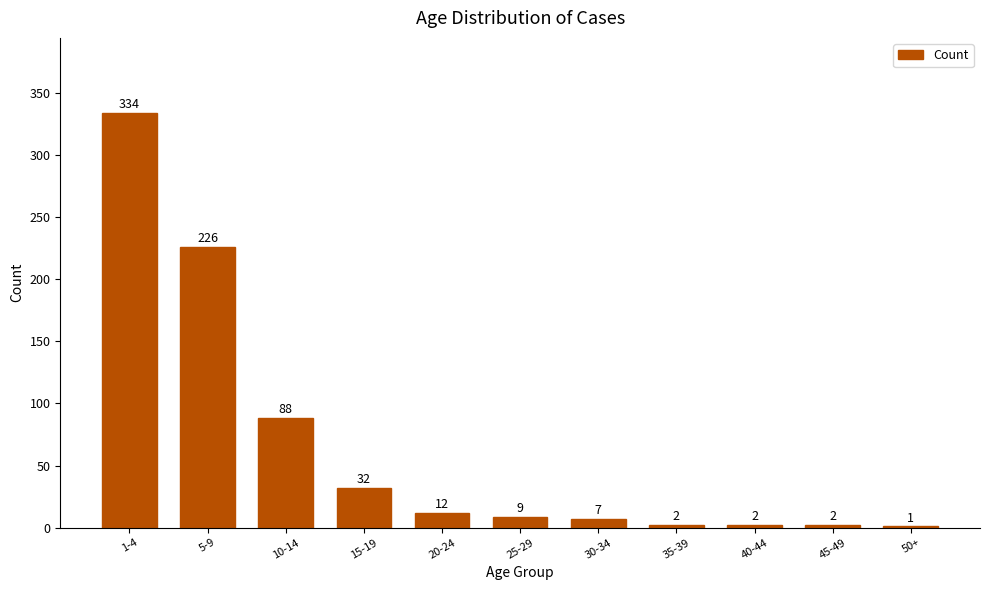

At which category does the chart reach its peak across all series?

1-4